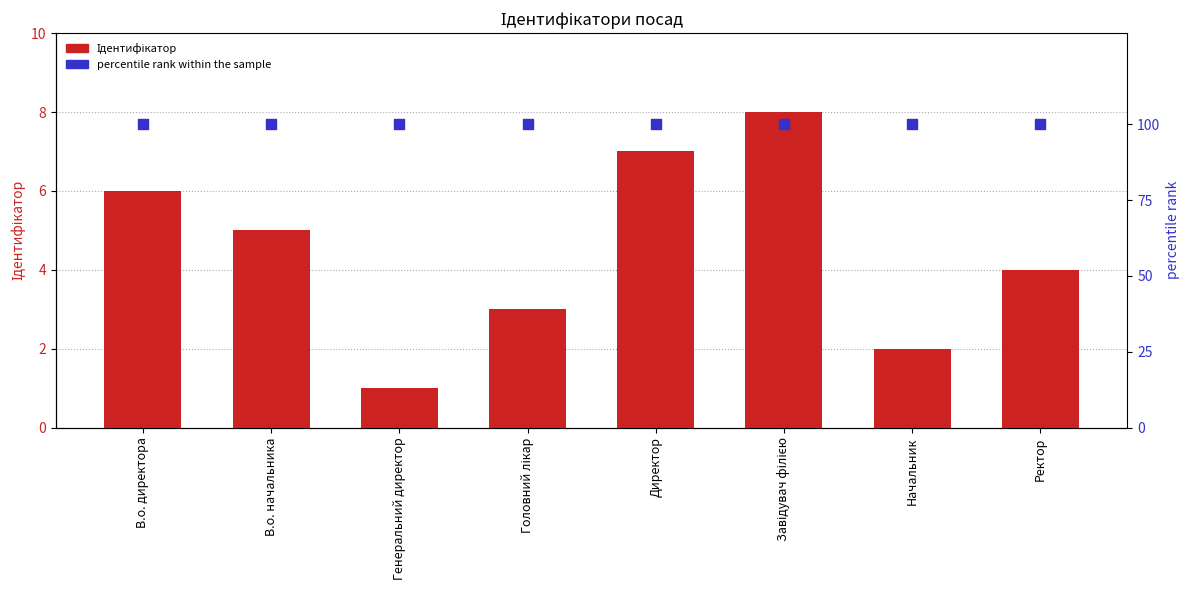

Which series has the largest total across all categories?

percentile rank within the sample